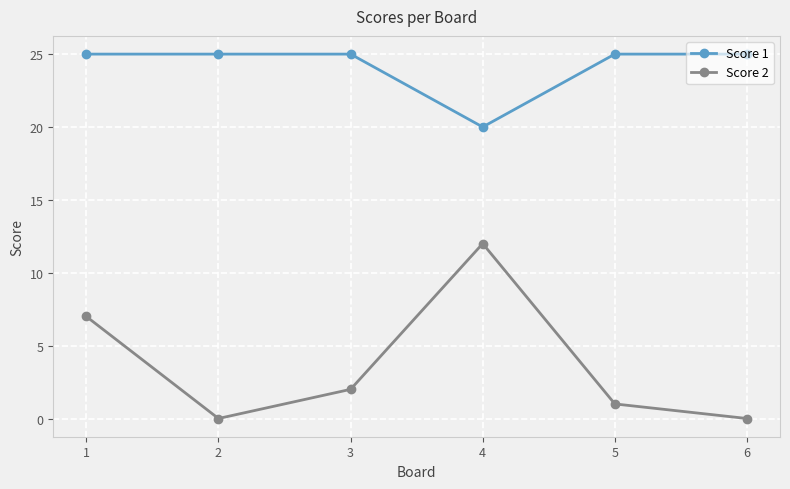

True or false: Score 1 and Score 2 cross at least once.

False